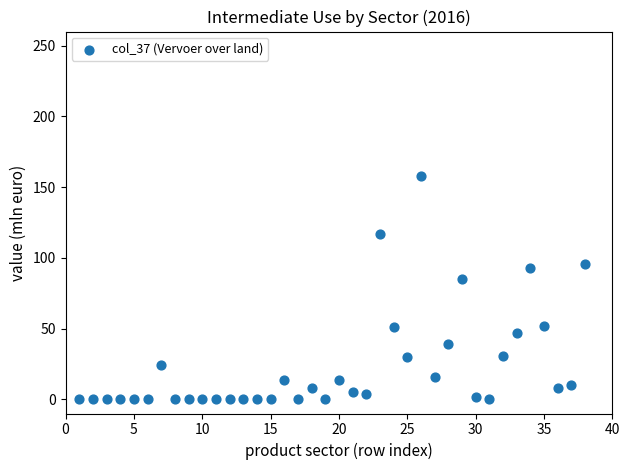

What is the range of Y values (max minus min)?

158